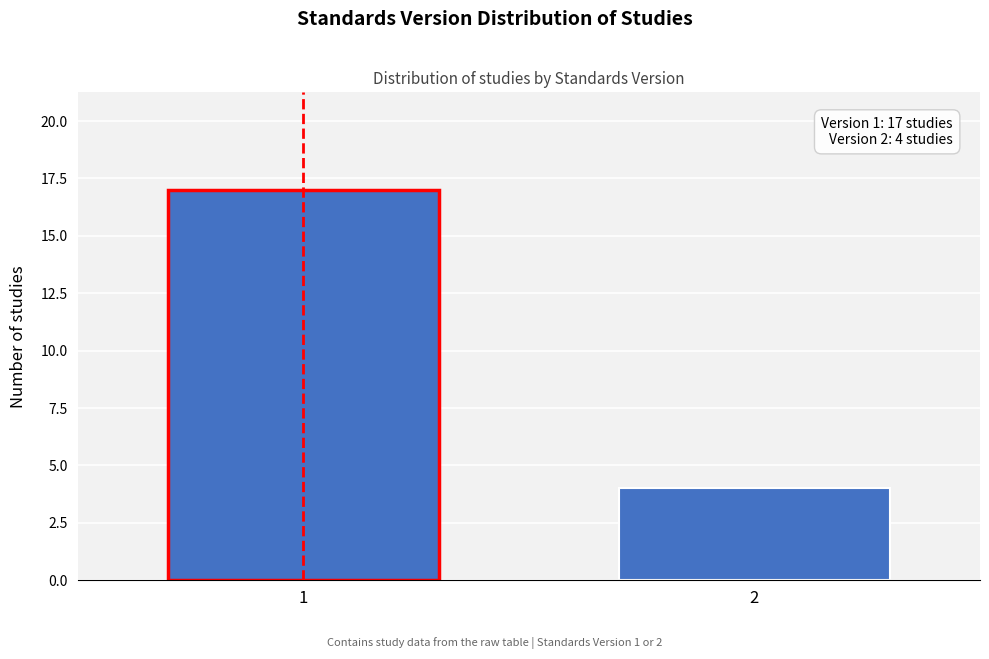

Reading right to left, transcribe all the data shown in this chart.

2=4	1=17